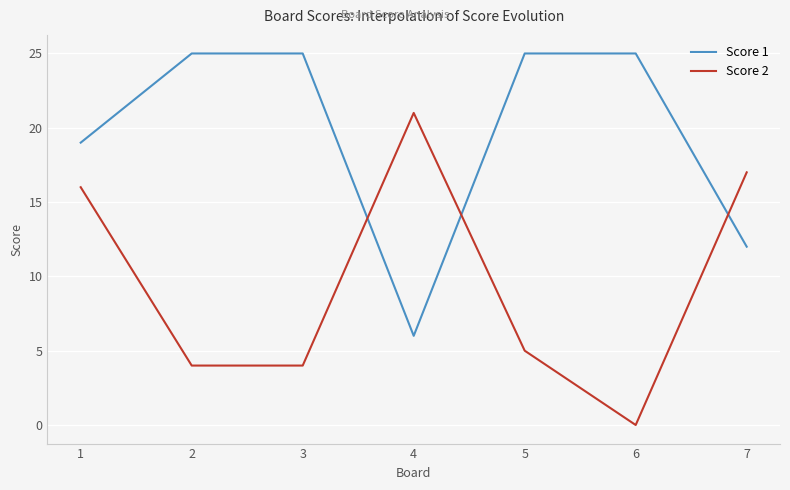

After their last crossing, which series has the higher values: Score 1 or Score 2?

Score 2